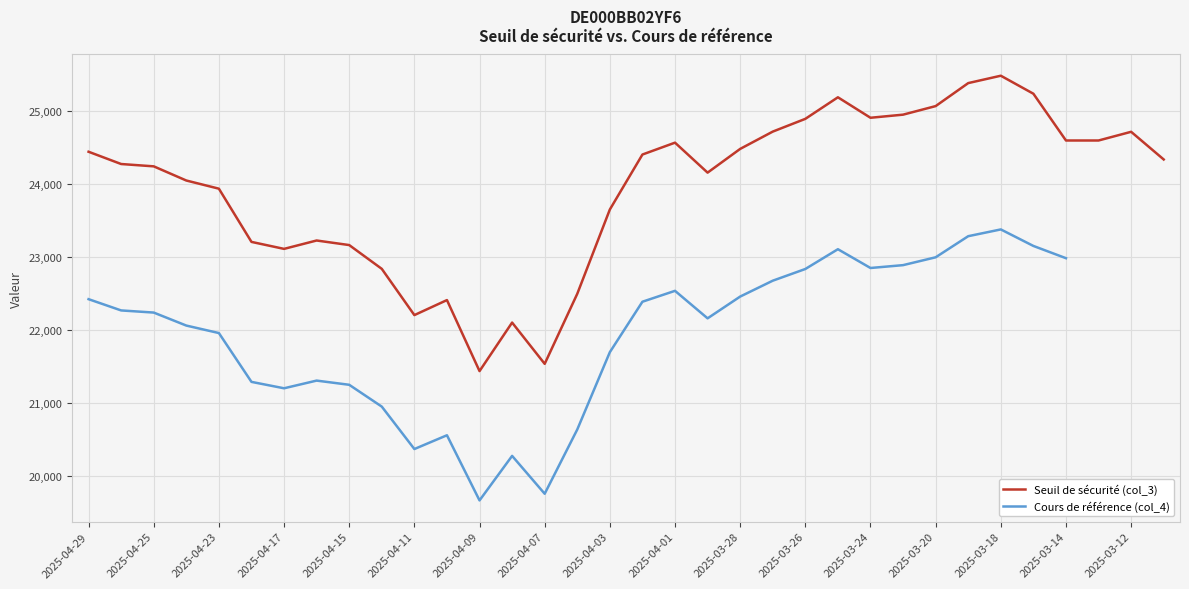

List the series in order of their peak value, lowest first.

Cours de référence (col_4), Seuil de sécurité (col_3)